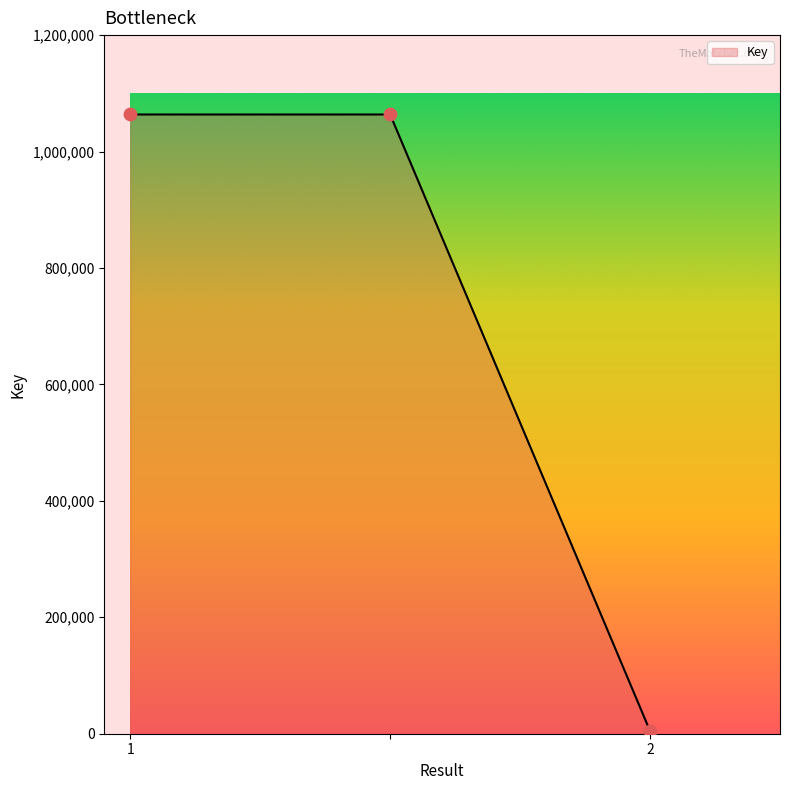

What is the difference between the maximum and minimum values?

1059043